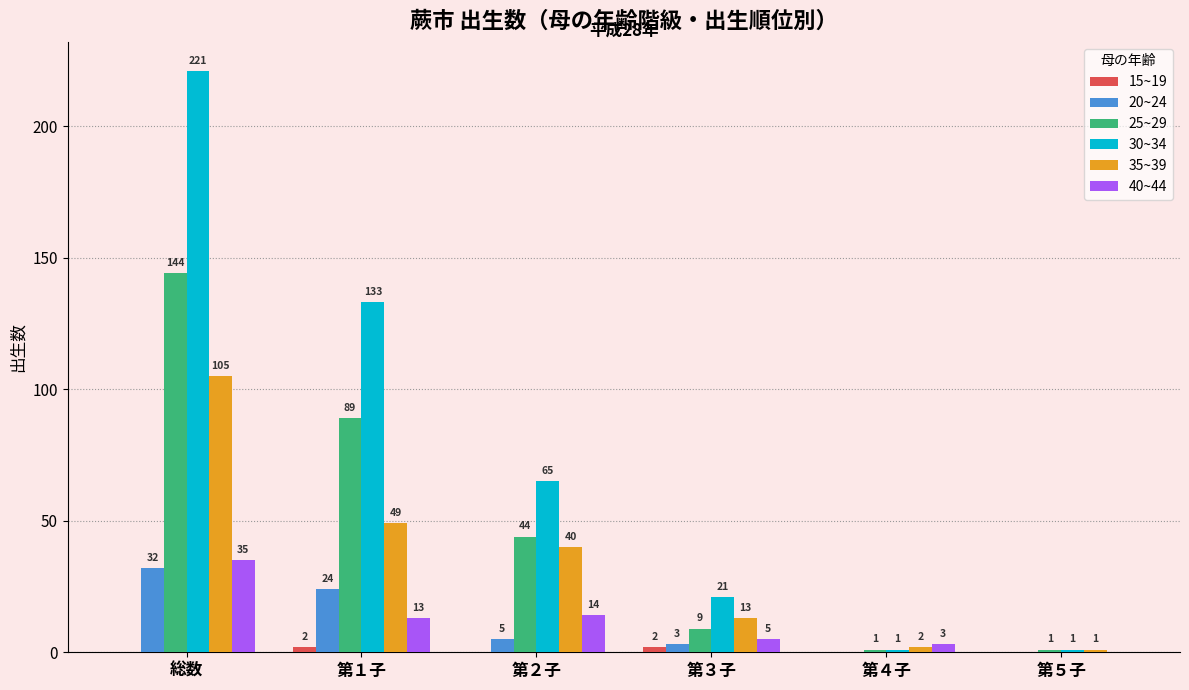

Between 第３子 and 第５子, which series saw the biggest shift?

30~34